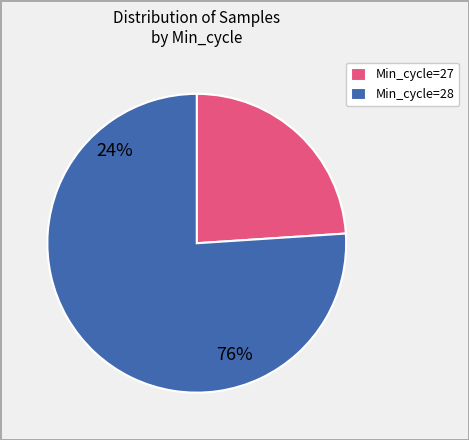

Approximately how many times larger is the value at 28 compared to 28?

1.0